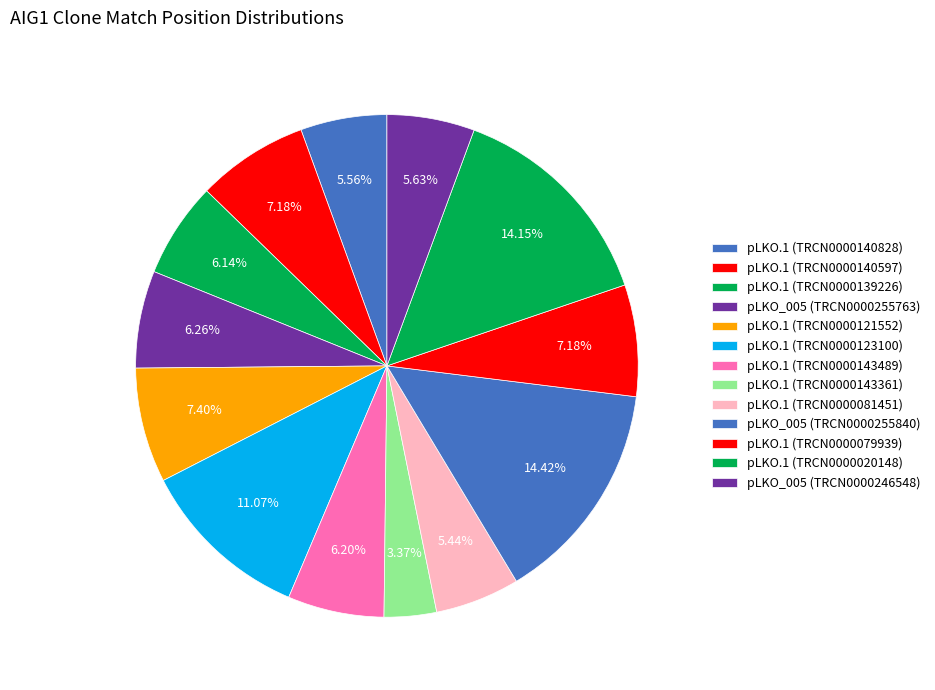

How many slices are in this pie chart?

13